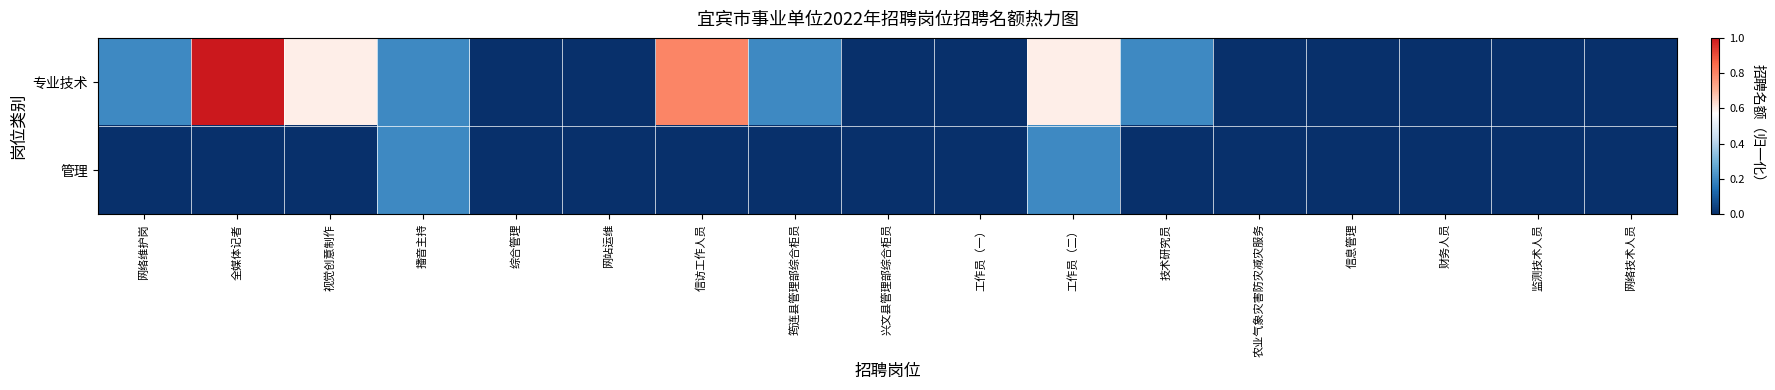

Which series has the largest total across all categories?

专业技术